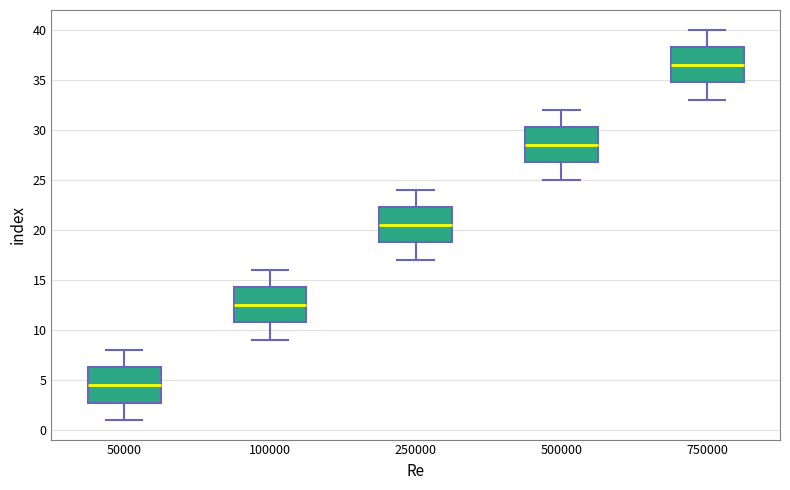

Reading left to right, transcribe this box plot: for each box, give where its median line is, the range the box spans, and where its two whiskers end, as read against the y-axis. The values are not printed on the chart, so give them approximately, as read against the axis.

50000: median 4.5, box 3.0 to 6.5, whiskers 1.0 to 8.0
100000: median 12.5, box 11.0 to 14.5, whiskers 9.0 to 16.0
250000: median 20.5, box 19.0 to 22.5, whiskers 17.0 to 24.0
500000: median 28.5, box 27.0 to 30.5, whiskers 25.0 to 32.0
750000: median 36.5, box 35.0 to 38.5, whiskers 33.0 to 40.0